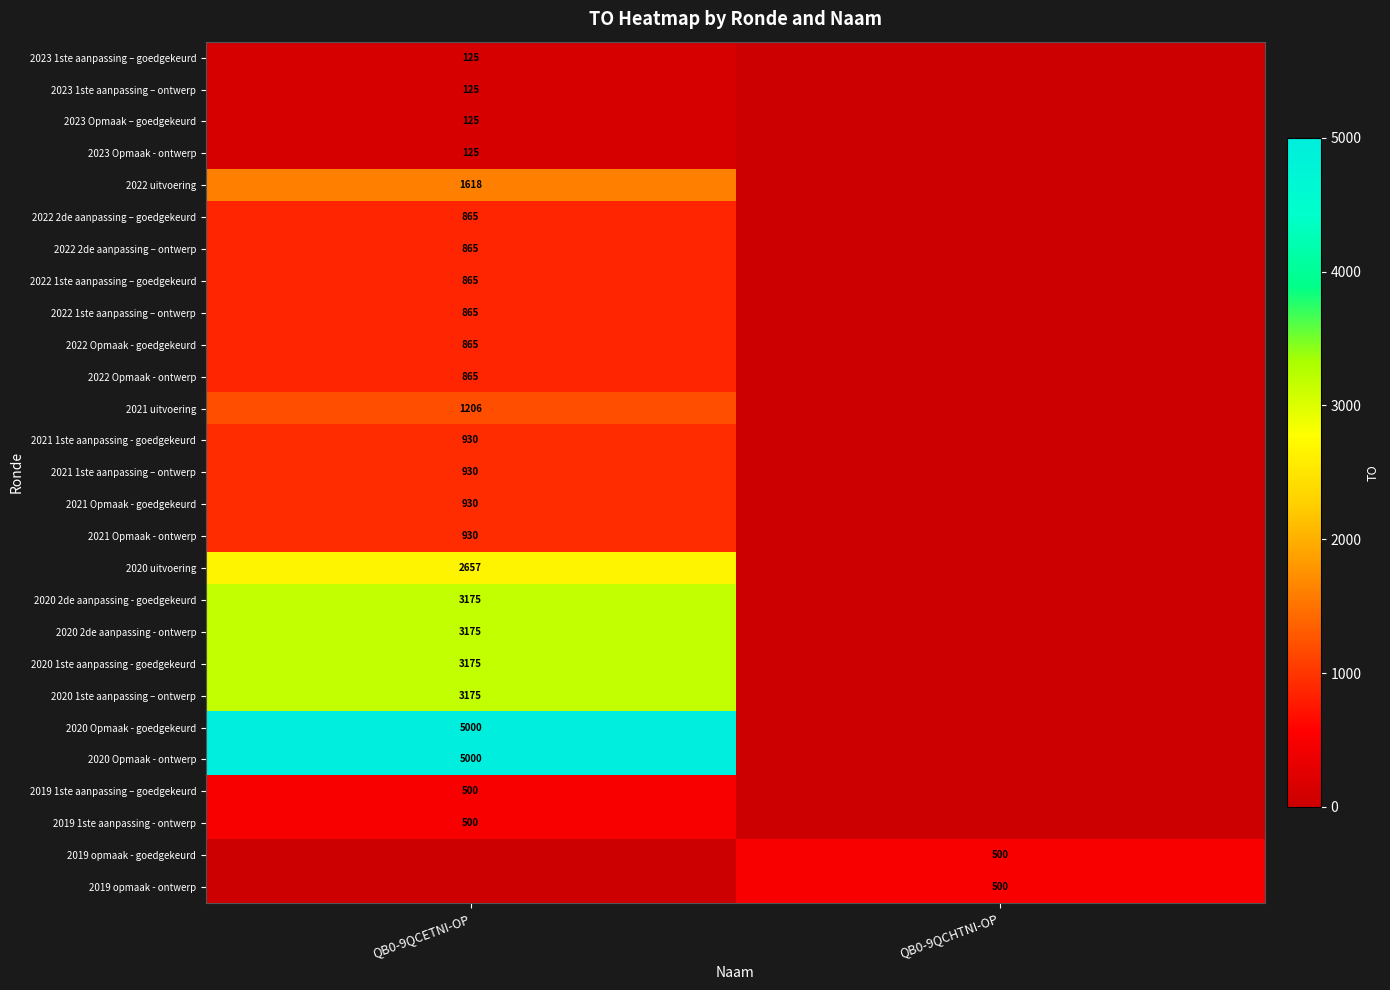

The value of 2020 uitvoering at QB0-9QCETNI-OP is 1268. True or false?

False